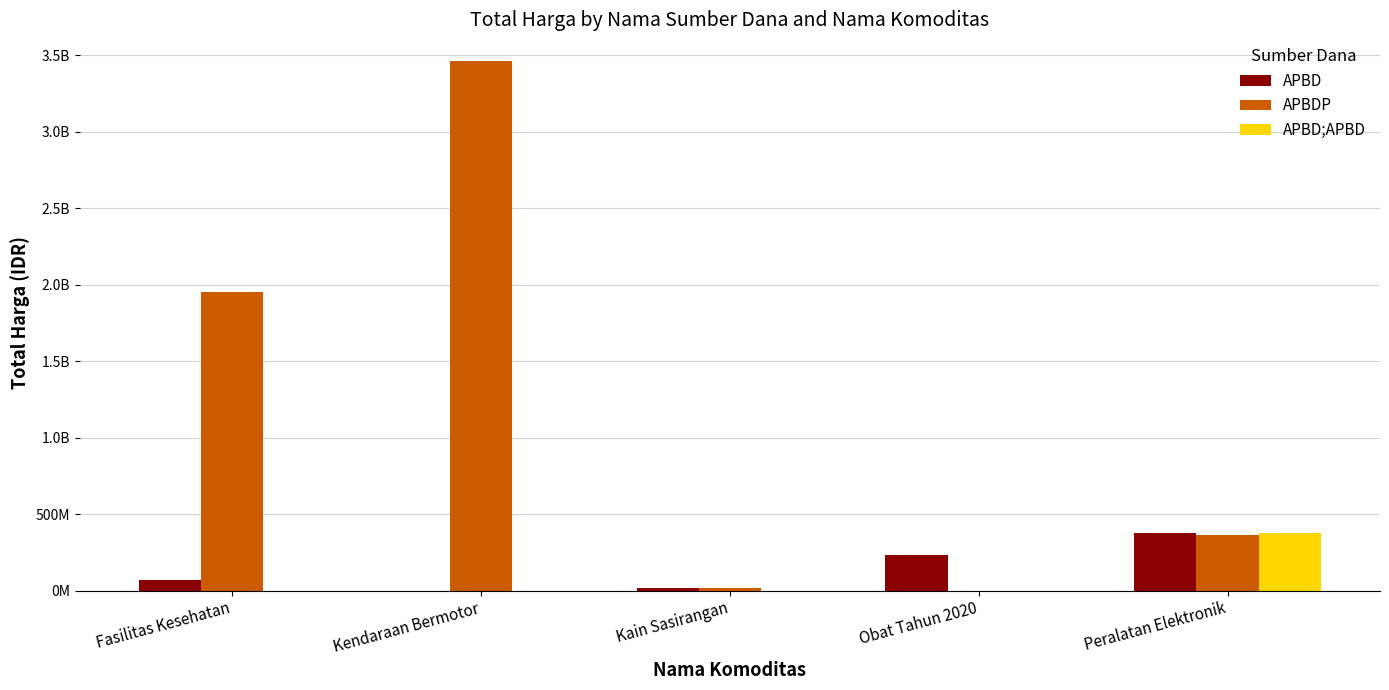

Reading left to right, list all the values displayed in this chart.

APBD: 66019075	0	18900000	232267510	376870920
APBDP: 1953397940	3463562000	19175000	0	361803800
APBD;APBD: 0	0	0	0	373404000